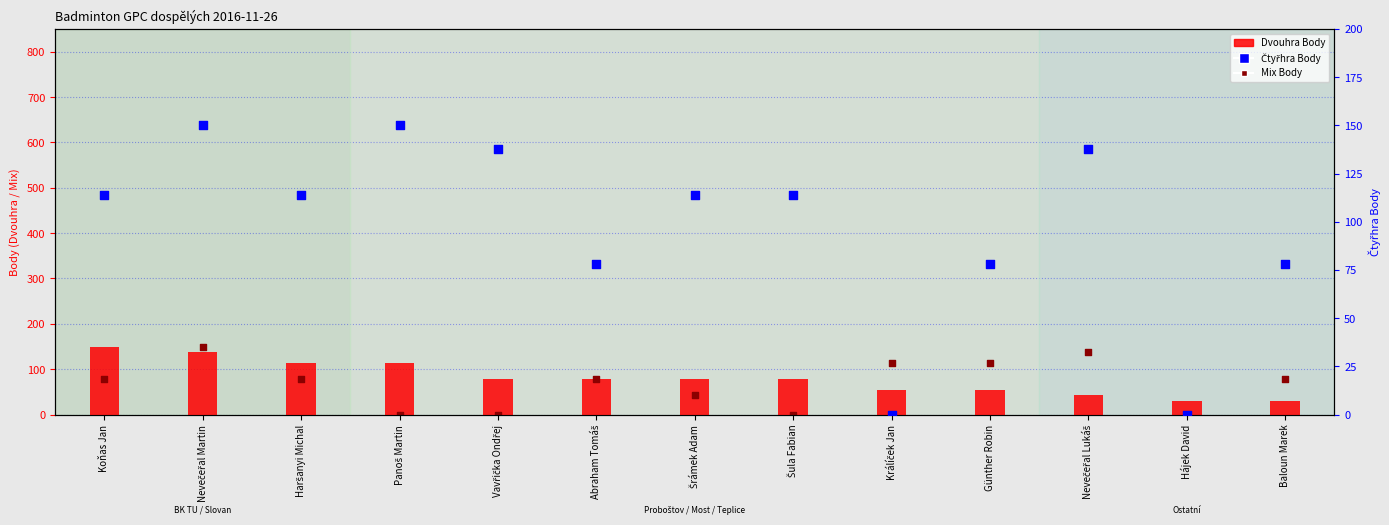

Which series has the largest total across all categories?

Čtyřhra Body